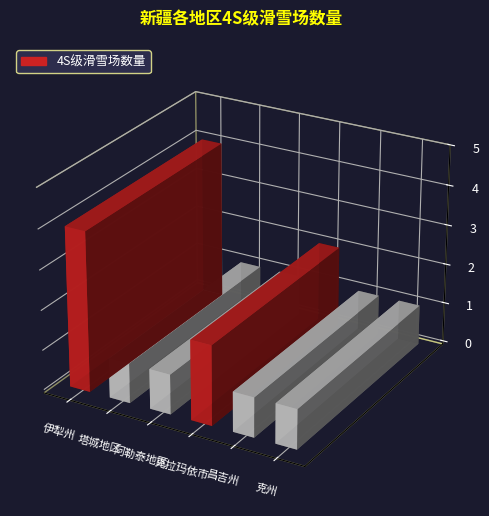

What is the value of the 2nd bar from the left?

1